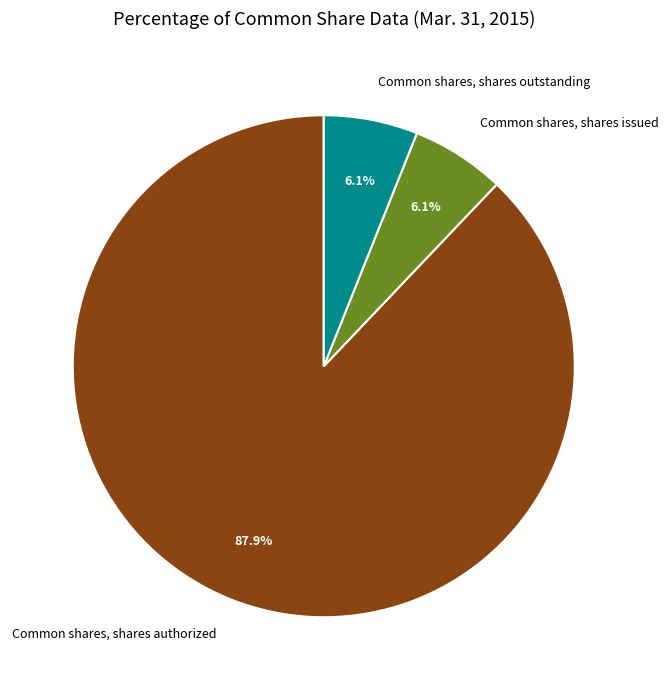

To the nearest percent, what is the average slice percentage?

33%